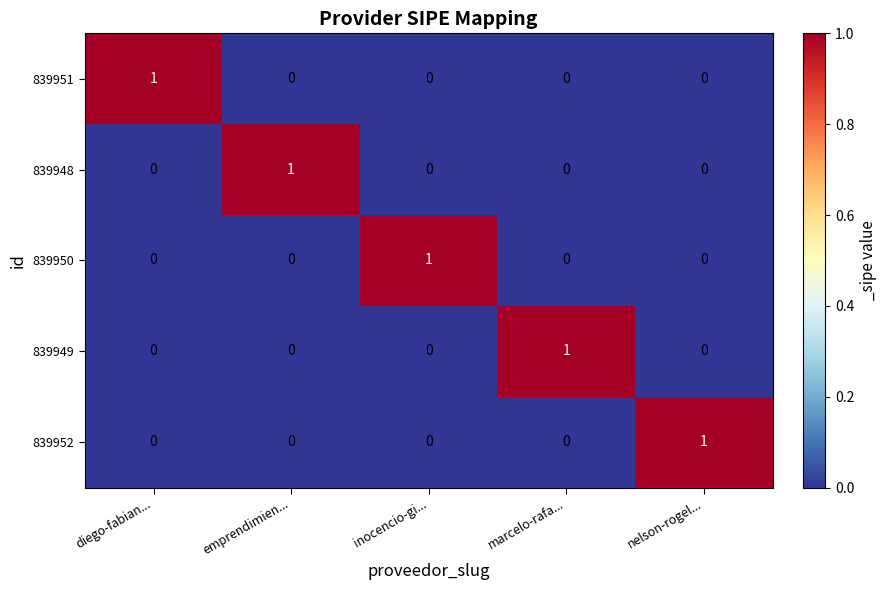

Which category has the highest value in the 839948 series?

emprendimien...